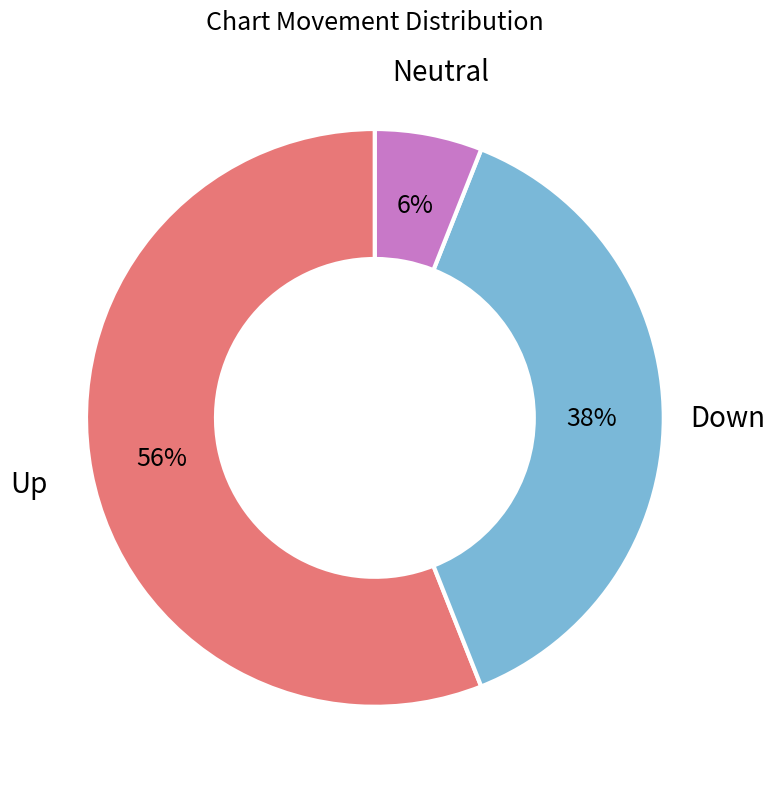

To the nearest percent, what is the average slice percentage?

33%